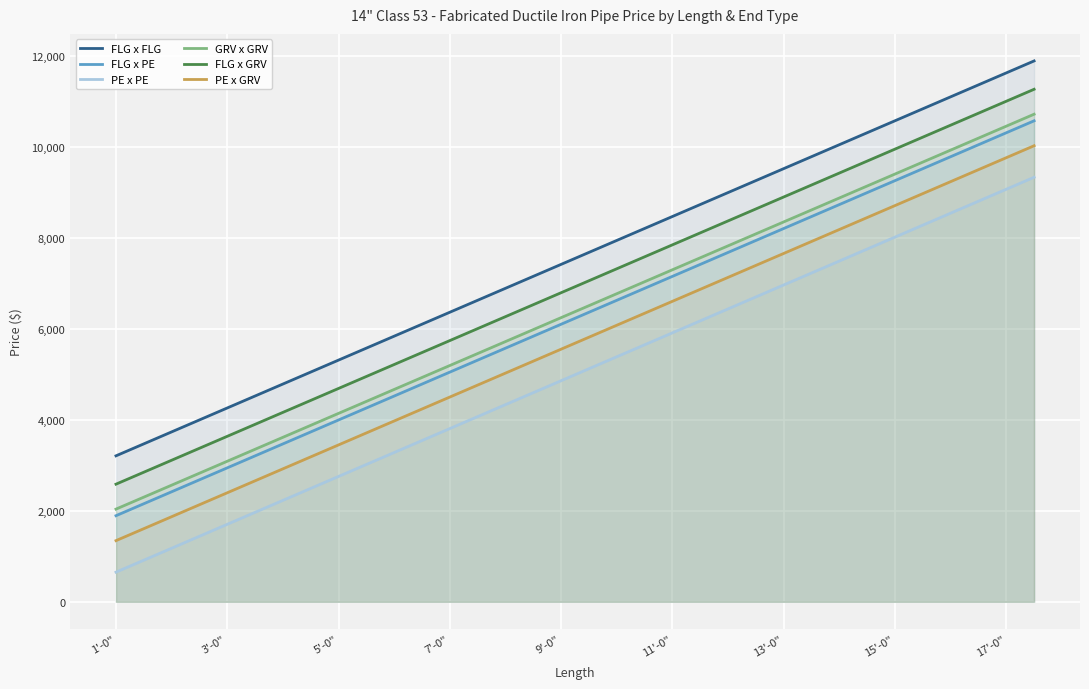

What position from the right is 9?

25